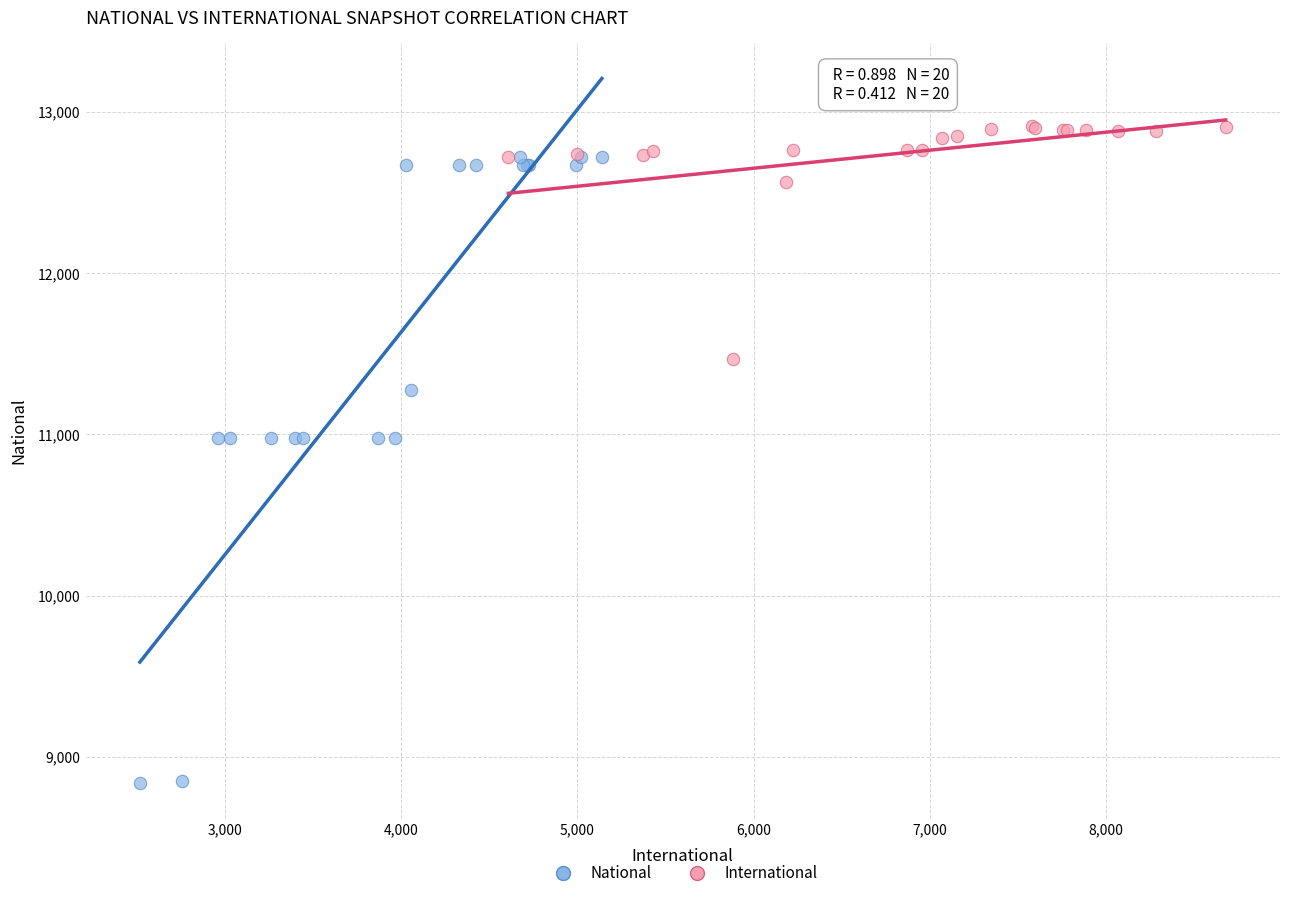

What are all the series names shown in the legend?

National, International